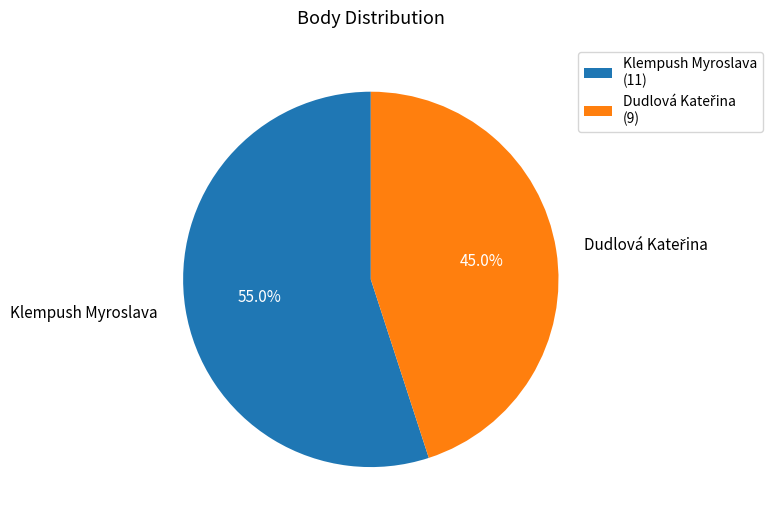

Which category has the biggest portion of the pie?

Klempush Myroslava